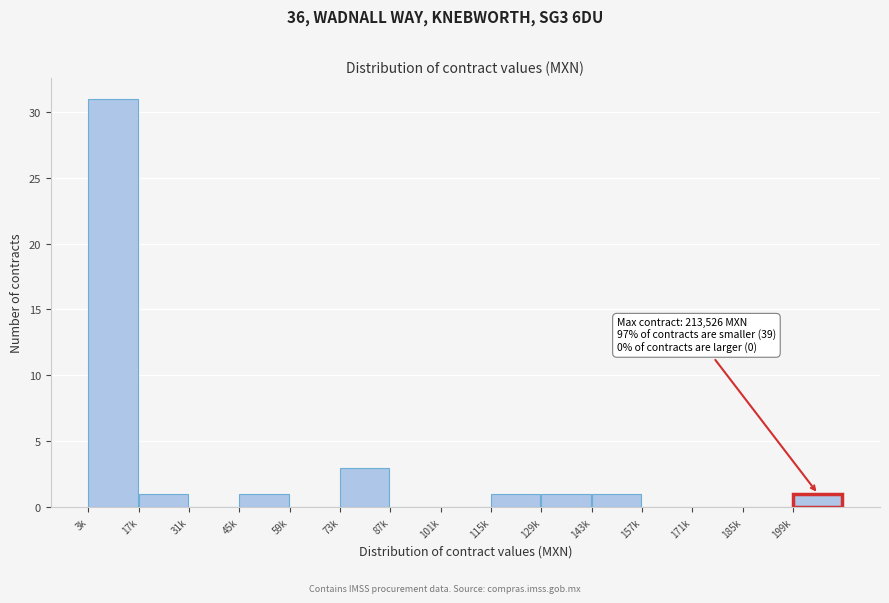

Reading left to right, extract all data points from this chart.

3k=31	17k=1	31k=0	45k=1	59k=0	73k=3	87k=0	101k=0	115k=1	129k=1	143k=1	157k=0	171k=0	185k=0	199k=1